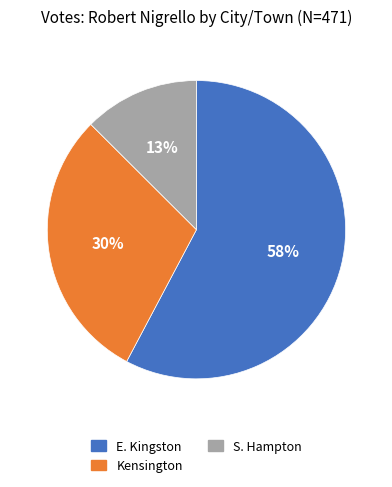

Does S. Hampton account for over 50% of the chart?

No